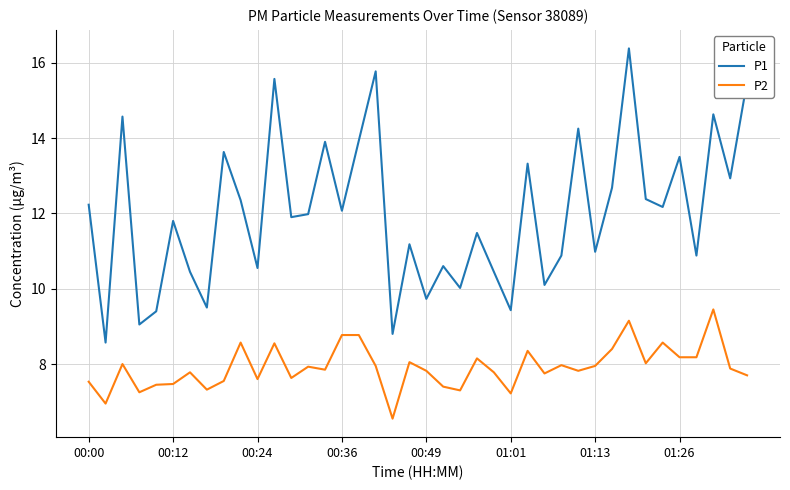

Rank the series by their maximum value, from highest to lowest.

P1, P2